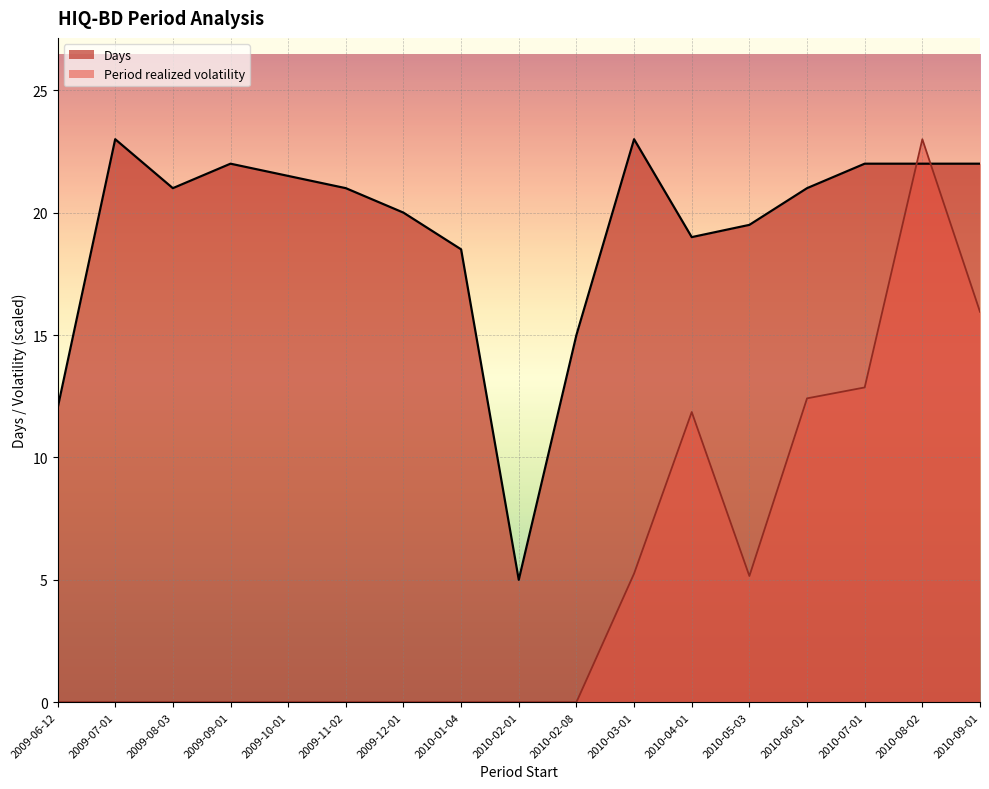

What is the spread (max minus min) of values at 2009-10-01?

21.5